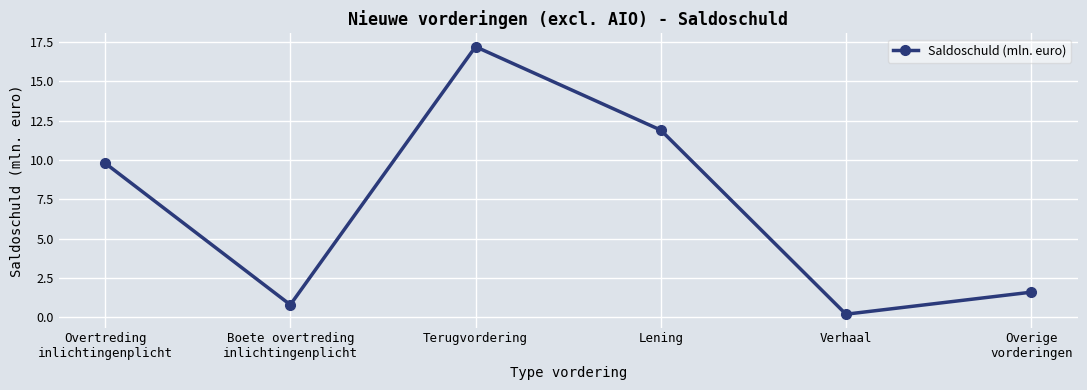

The chart shows a value of 27.7 at Terugvordering. True or false?

False